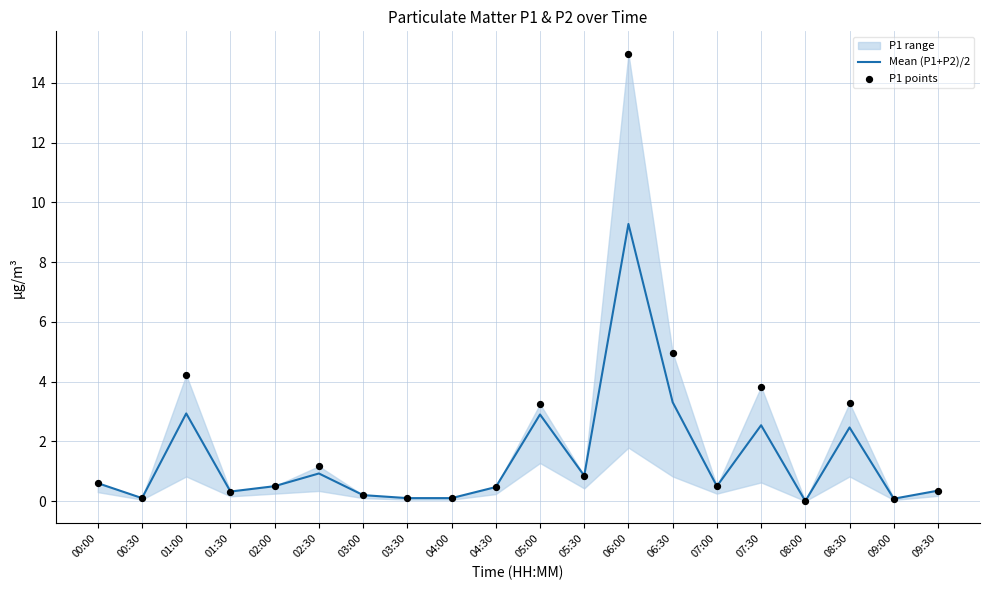

At which label does Mean (P1+P2)/2 reach its peak?

06:00